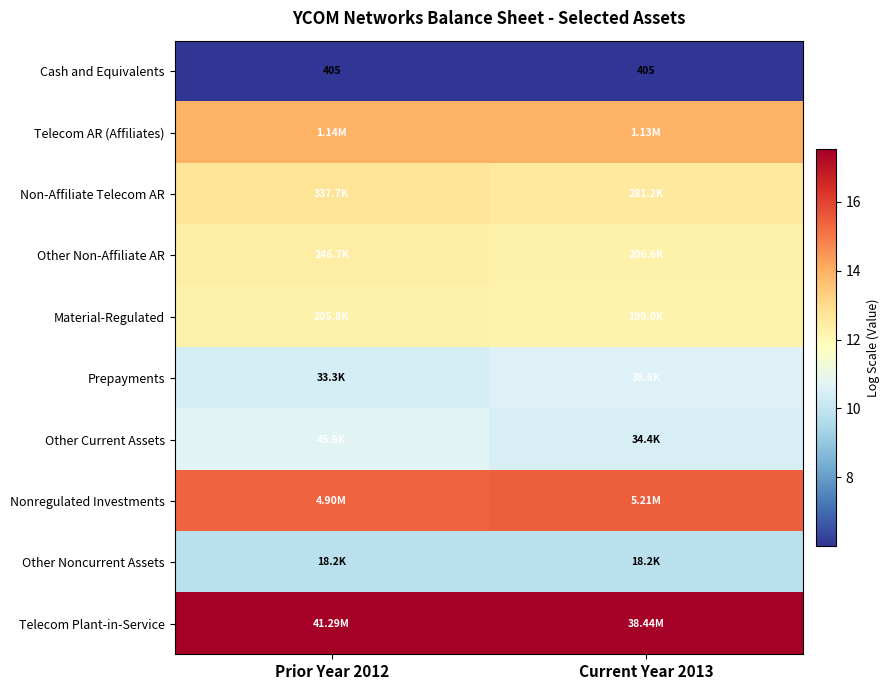

At which category does the chart reach its peak across all series?

Prior Year 2012